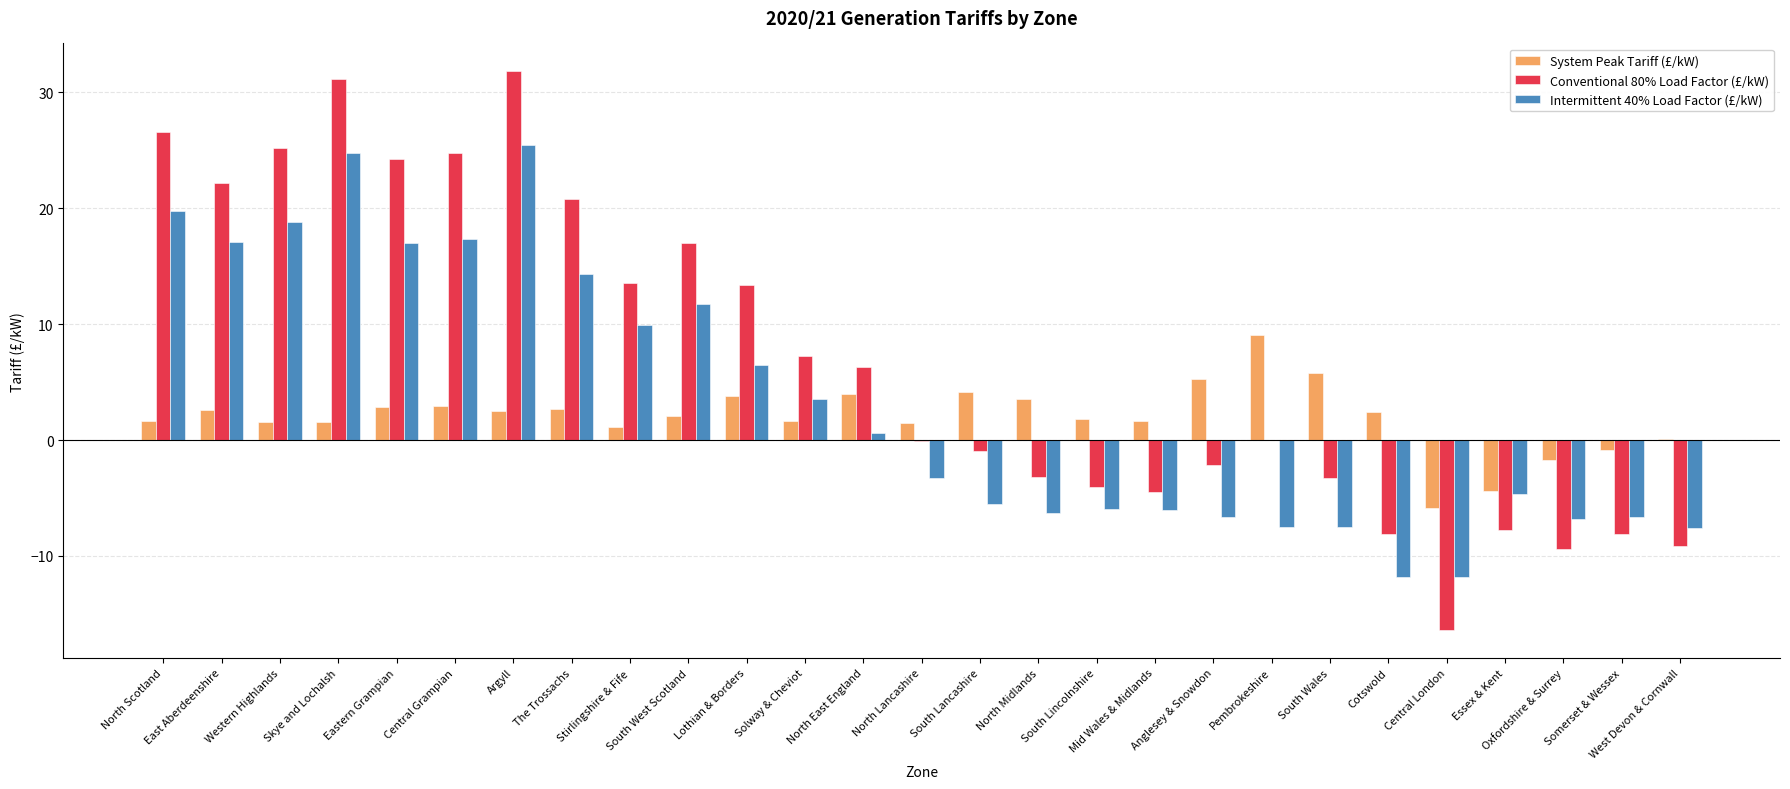

How many data points does each series have?

27